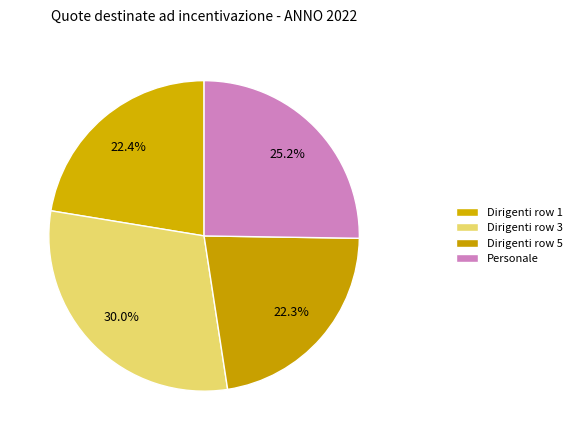

Is there a majority slice in this chart?

No